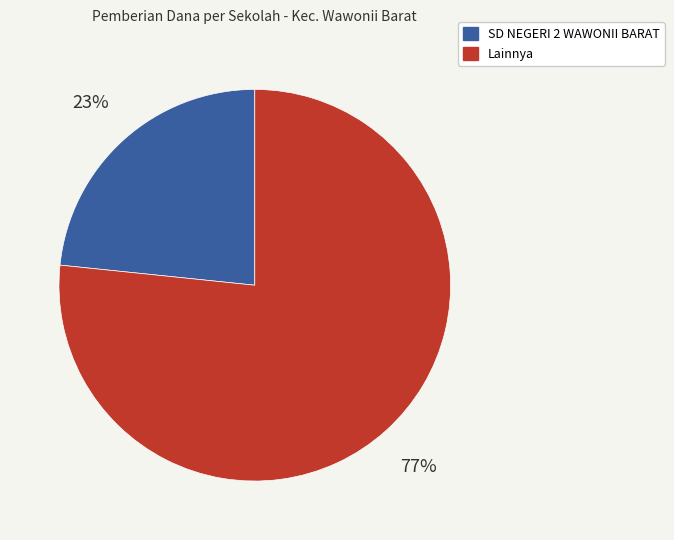

To the nearest percent, what is the average slice percentage?

50%